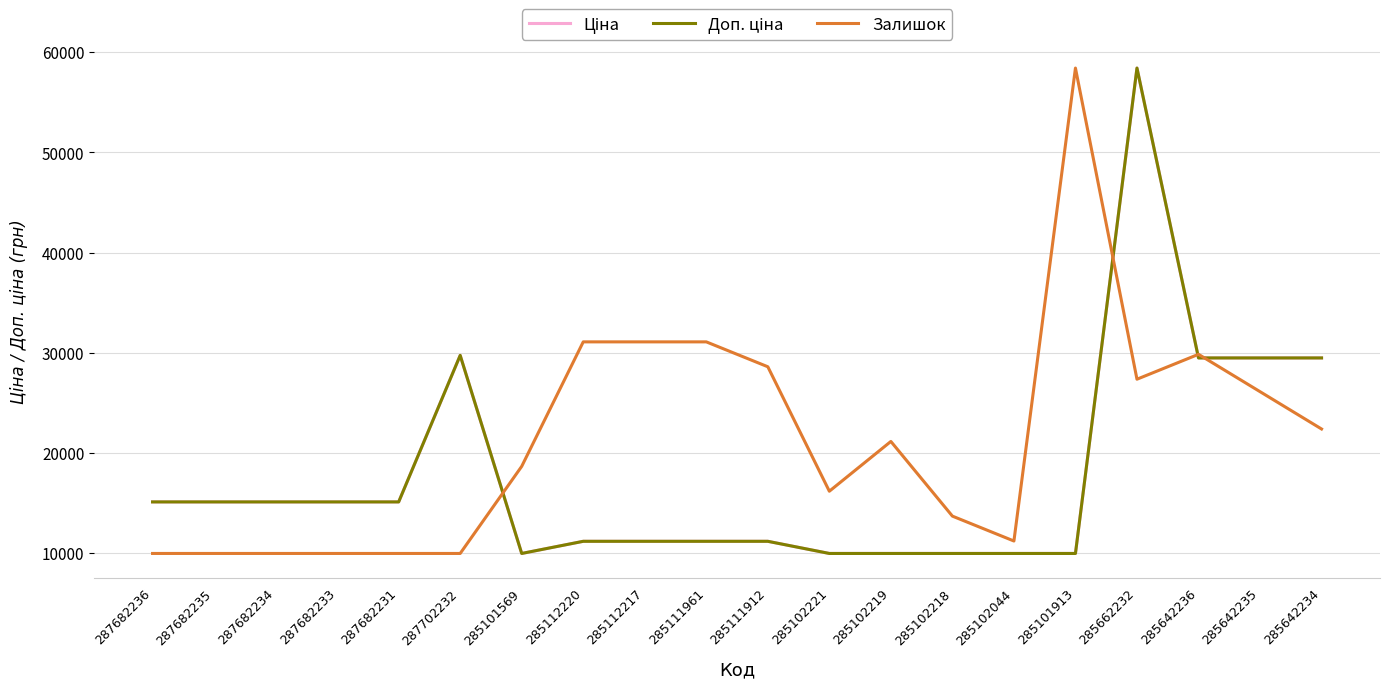

At which label does Залишок first exceed 9?

285112220